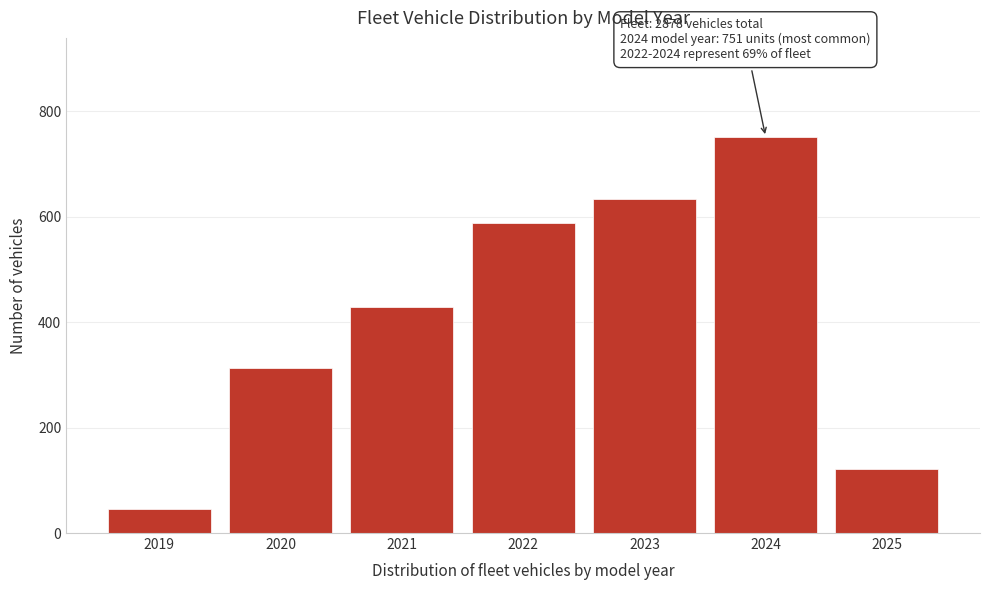

Reading right to left, what are all the values shown in this chart?

2025=121	2024=751	2023=634	2022=587	2021=428	2020=312	2019=45